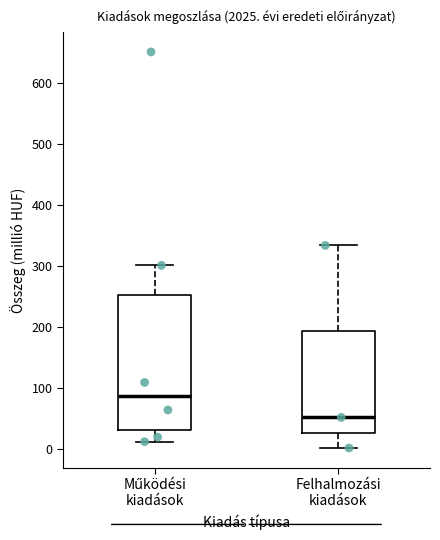

Where is the lower edge of the box for Működési kiadások on the y-axis? The values are not printed on the chart, so give them approximately, as read against the axis.

30